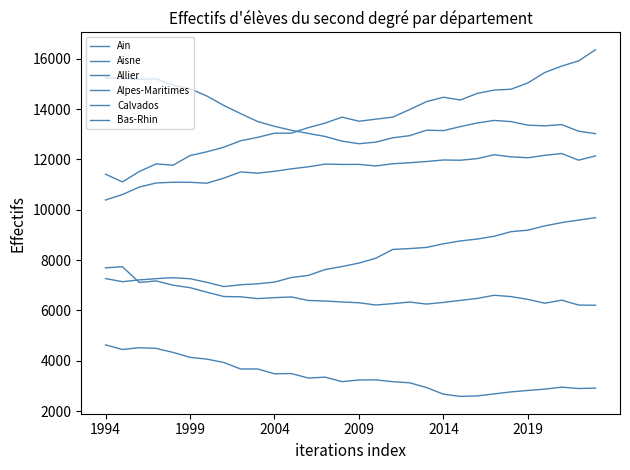

Which series has the largest range (max minus min)?

Alpes-Maritimes